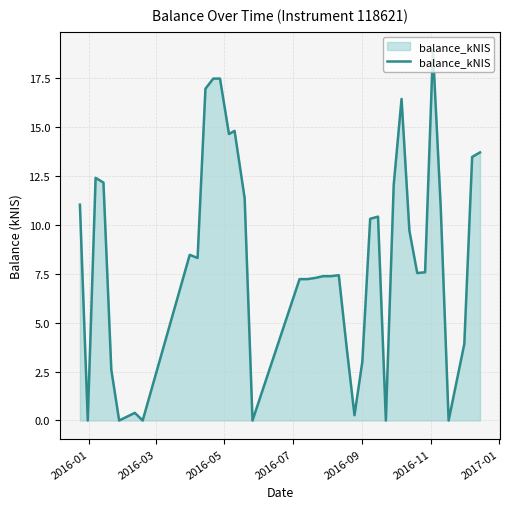

What is the maximum value shown in the chart?

18.9